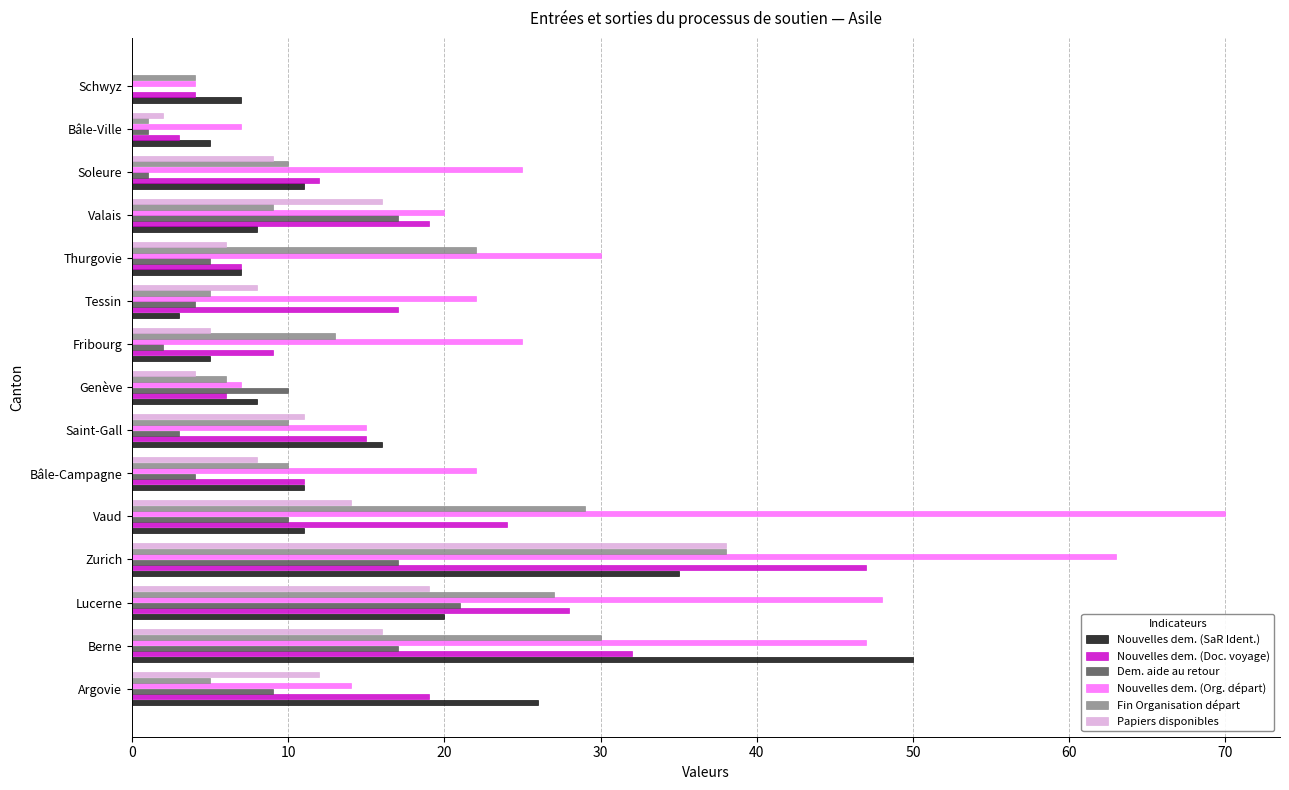

Count the number of data series in this chart.

6